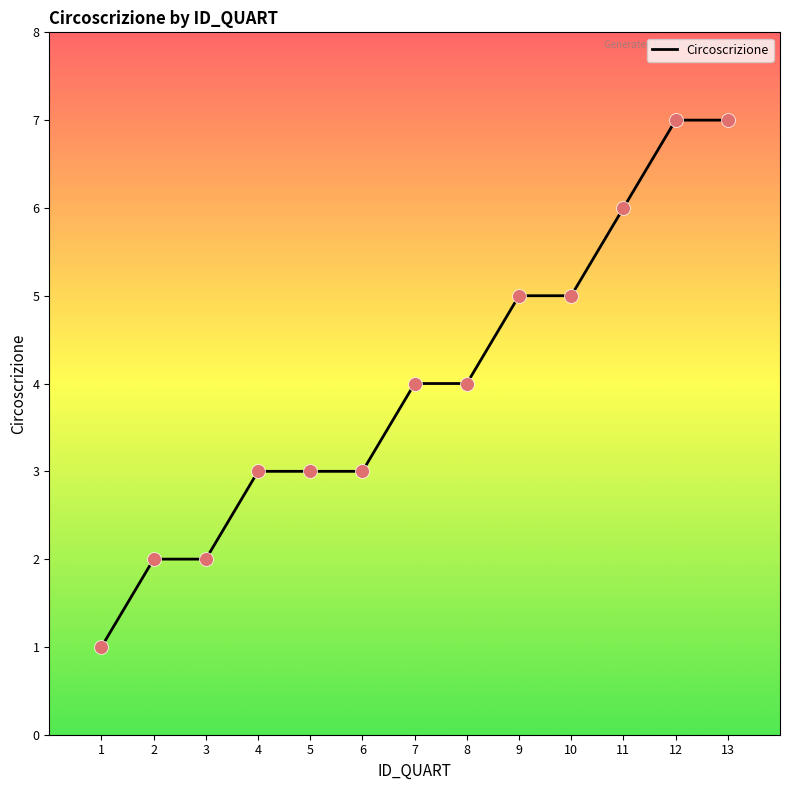

What is the change in value from 3 to 8?

+2